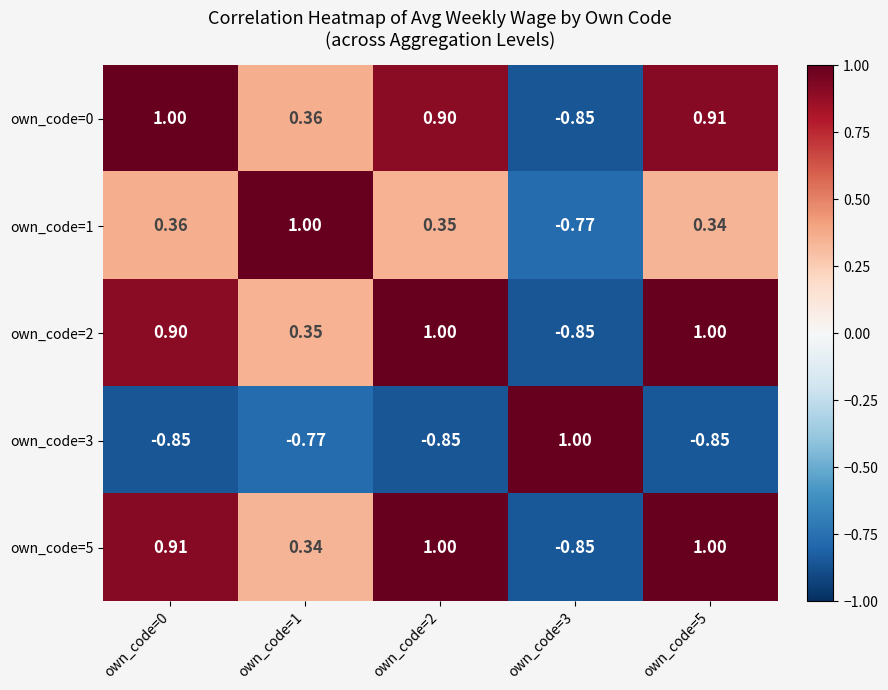

How many categories are shown in the chart?

5